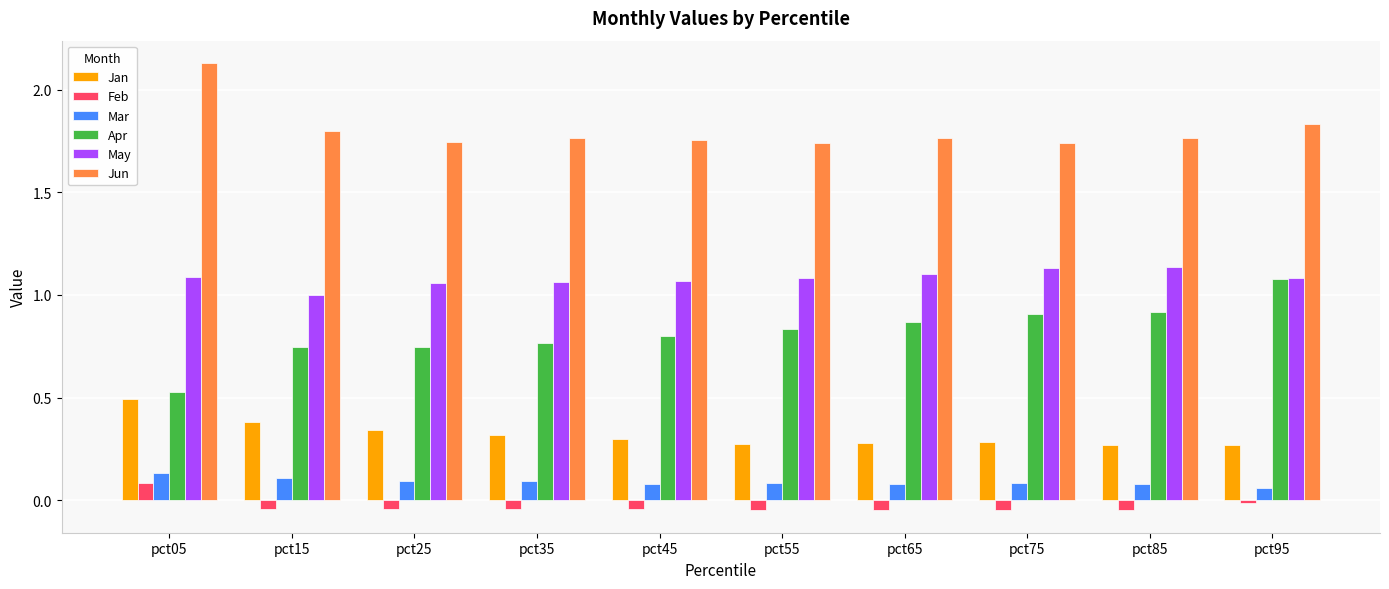

Which series has the largest total across all categories?

Jun